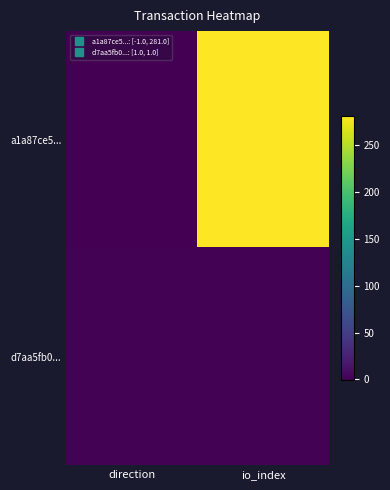

Reading left to right, what are all the values shown in this chart?

a1a87ce5...: direction=-1	io_index=281
d7aa5fb0...: direction=1	io_index=1